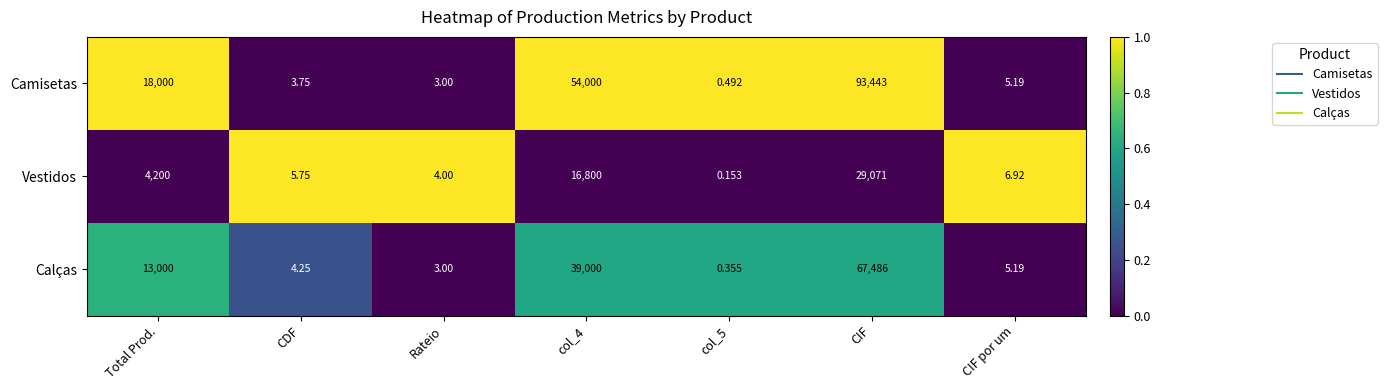

Is the value of Calças at CDF greater than the value of Vestidos at col_4?

No